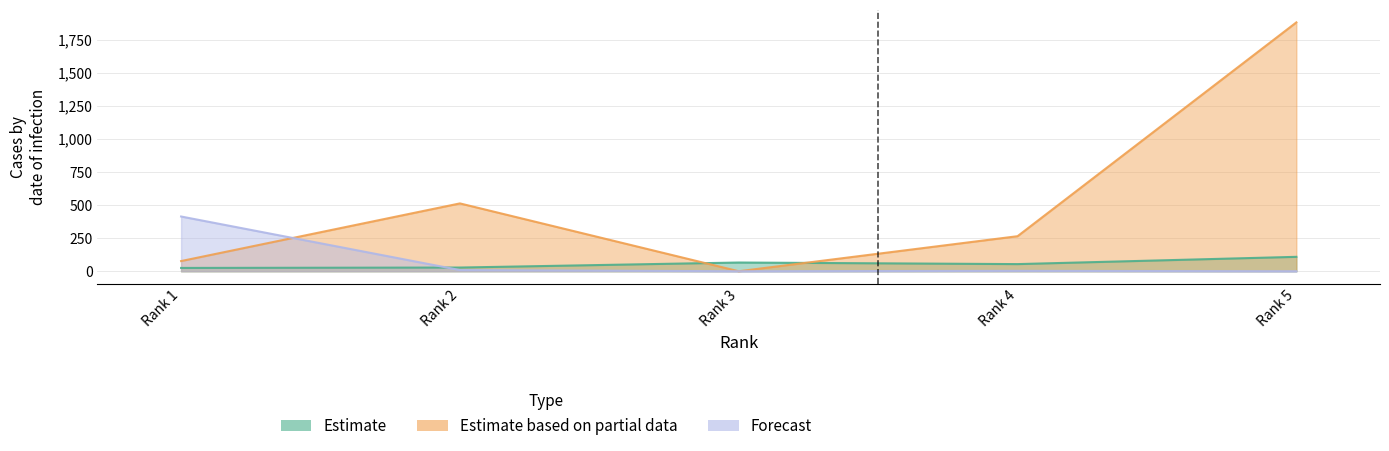

Rank the series by their maximum value, from highest to lowest.

Estimate based on partial data, Forecast, Estimate